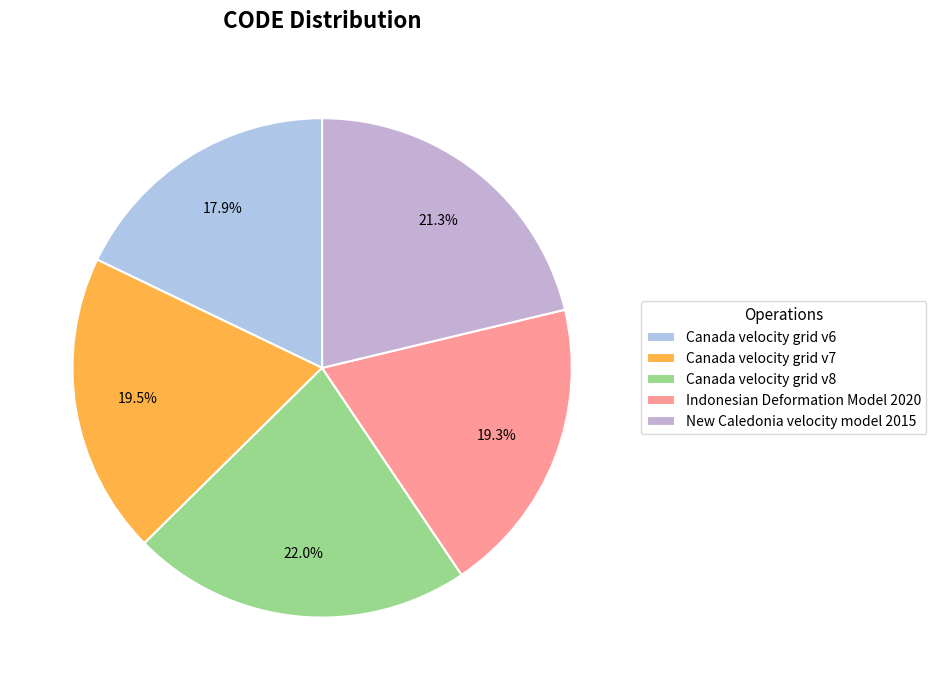

Is it true that Indonesian Deformation Model 2020 is 19% of the pie?

True